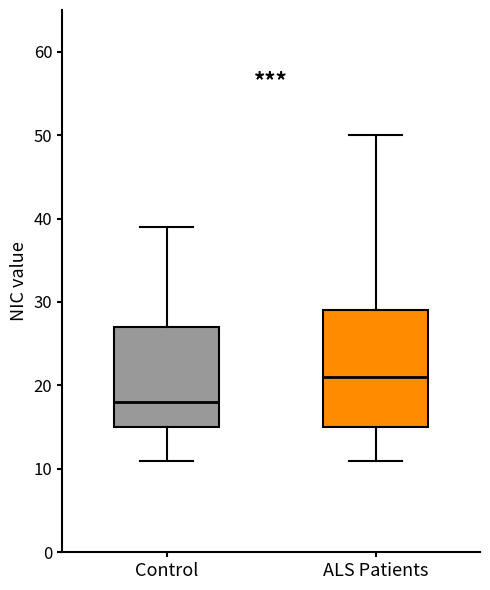

Reading left to right, transcribe this box plot: for each box, give where its median line is, the range the box spans, and where its two whiskers end, as read against the y-axis. The values are not printed on the chart, so give them approximately, as read against the axis.

Control: median 18, box 15 to 27, whiskers 11 to 39
ALS Patients: median 21, box 15 to 29, whiskers 11 to 50